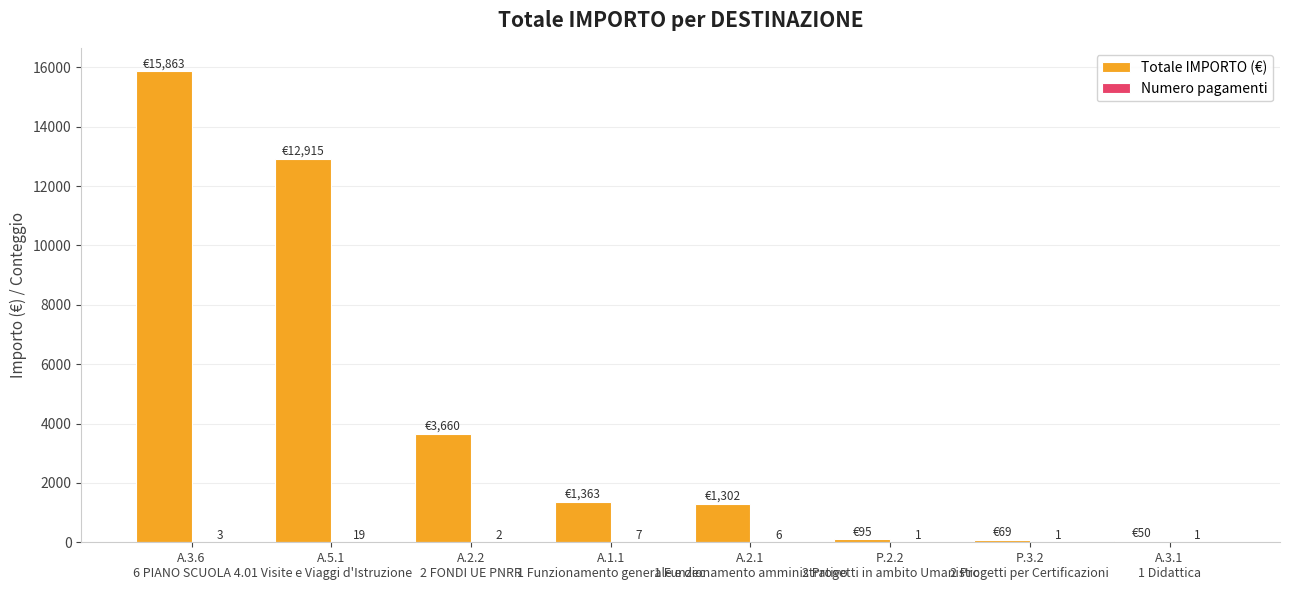

How many categories are shown in the chart?

8